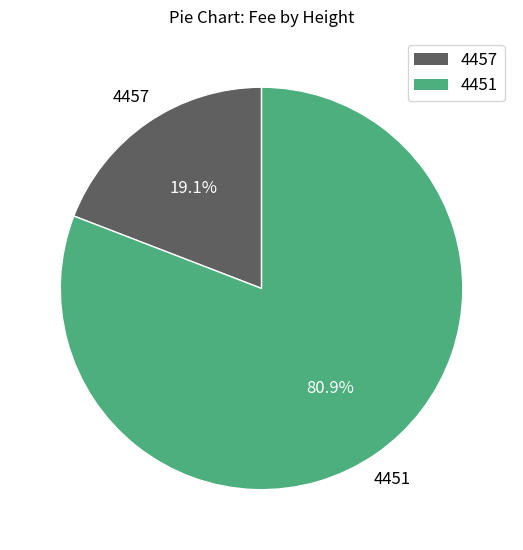

To the nearest percent, what portion does 4451 represent?

81%